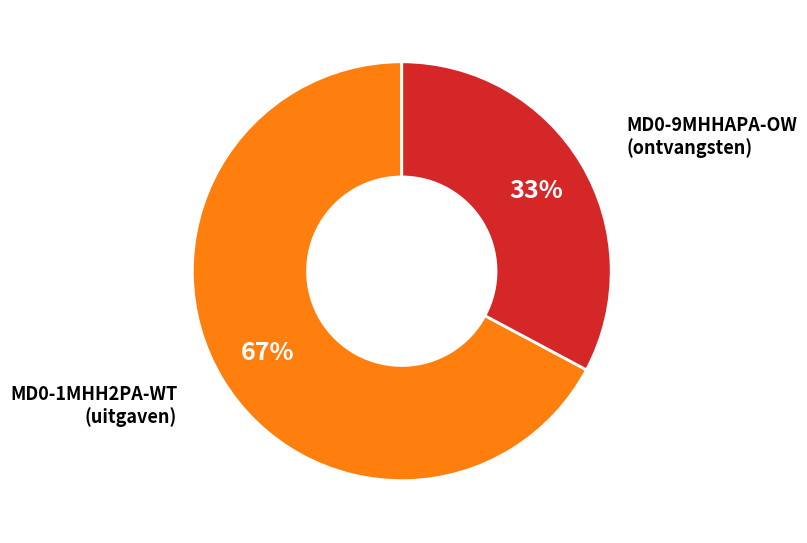

To the nearest percent, what is the difference between the largest and smallest slice percentages?

34%